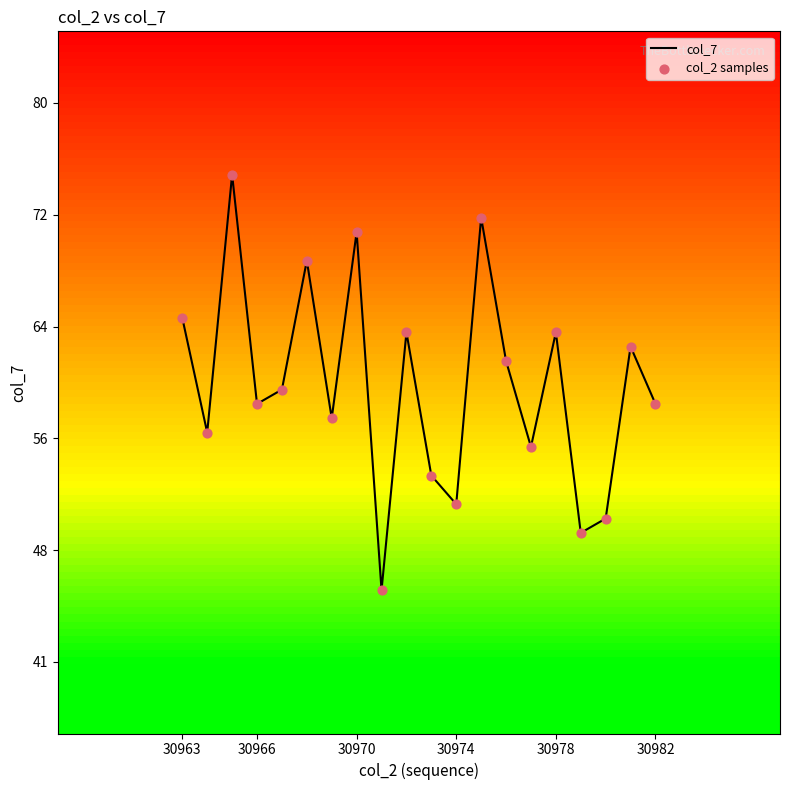

Is this an area chart (filled region under the line)?

No